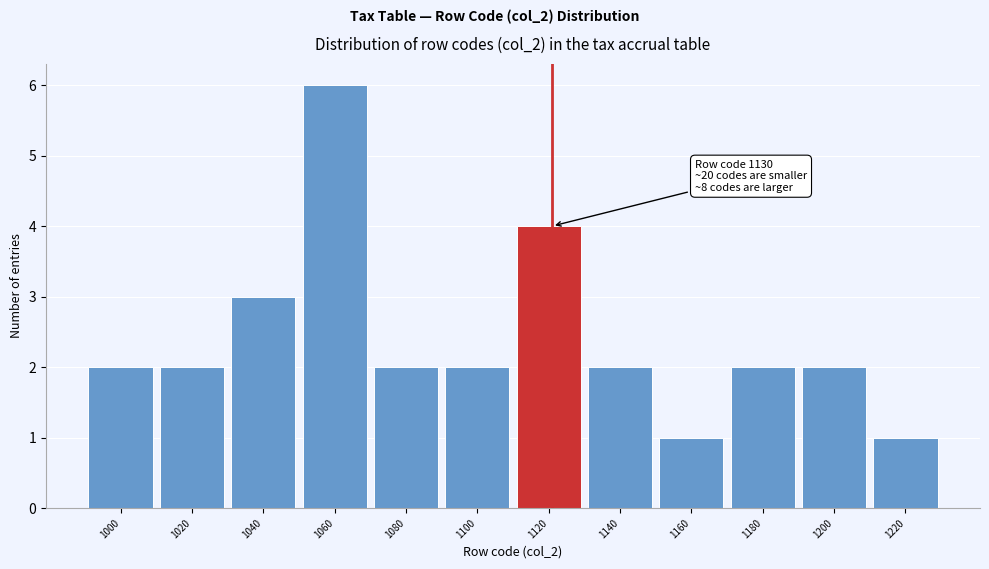

Reading right to left, what are all the values shown in this chart?

1	2	2	1	2	4	2	2	6	3	2	2